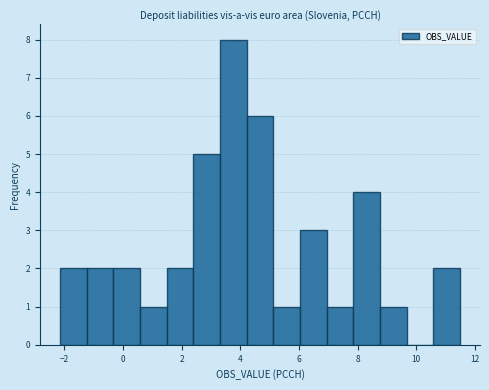

Reading left to right, list every bar in this chart as the range it spans on the x-axis followed by its height. Neither the bar edges nor the heights are printed on the chart, so give them approximately, as read against the axes.

-2.2 to -1.2: 2
-1.2 to -0.4: 2
-0.4 to 0.6: 2
0.6 to 1.4: 1
1.4 to 2.4: 2
2.4 to 3.4: 5
3.4 to 4.2: 8
4.2 to 5.2: 6
5.2 to 6.0: 1
6.0 to 7.0: 3
7.0 to 7.8: 1
7.8 to 8.8: 4
8.8 to 9.6: 1
9.6 to 10.6: 0
10.6 to 11.4: 2